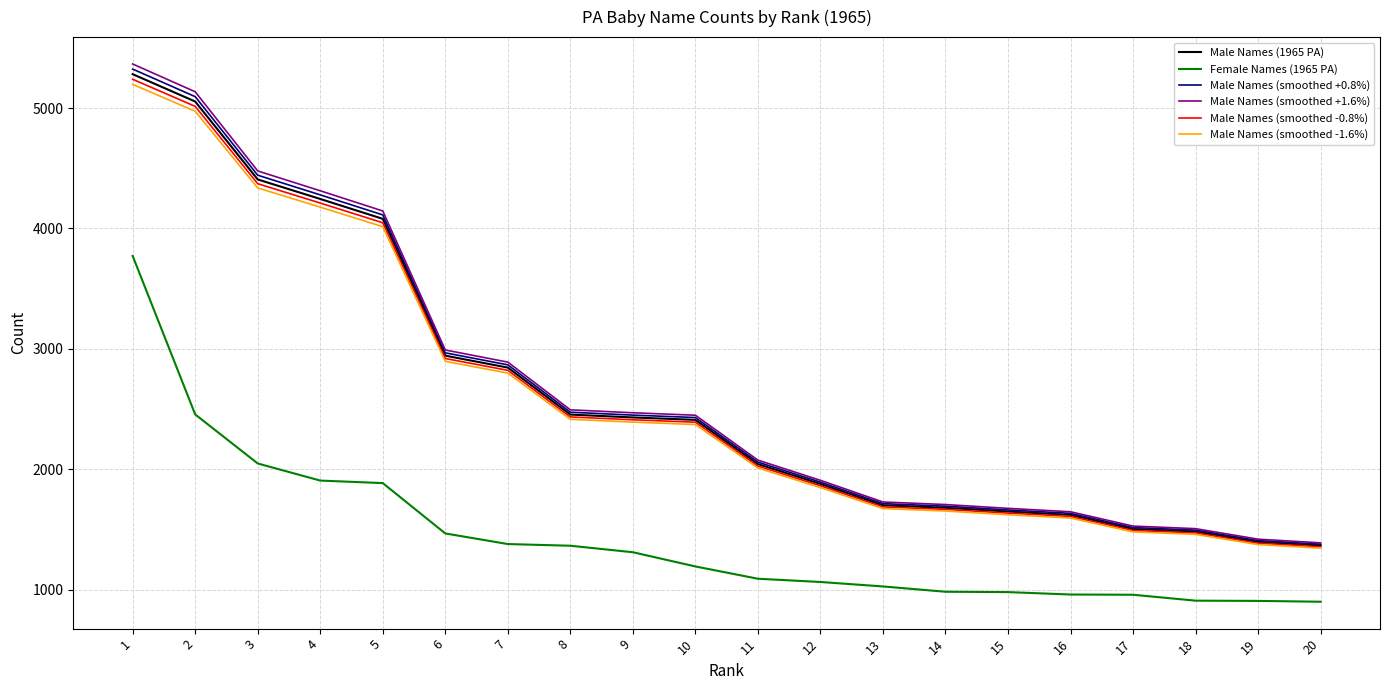

Count the number of data series in this chart.

6